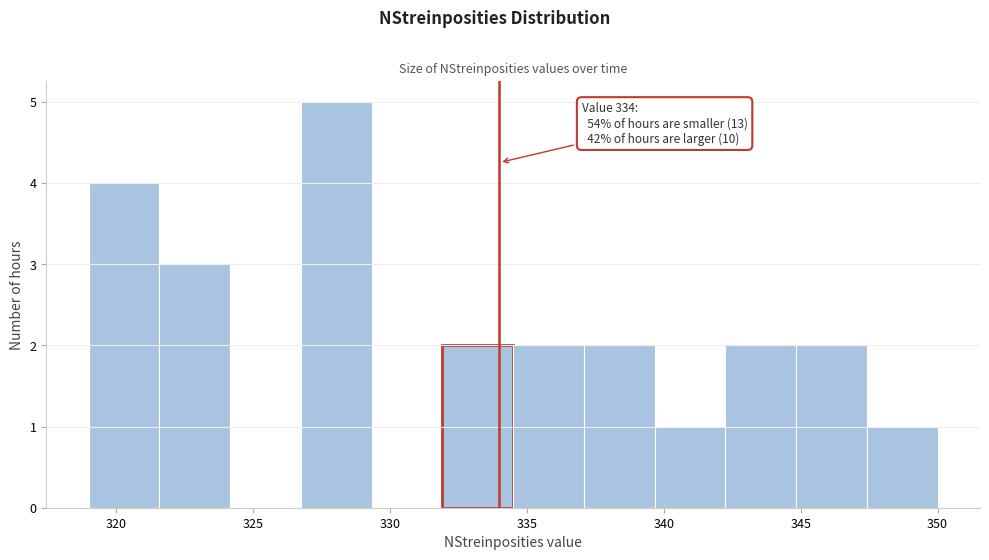

Which range on the x-axis has the tallest bar?

327.0 to 329.5